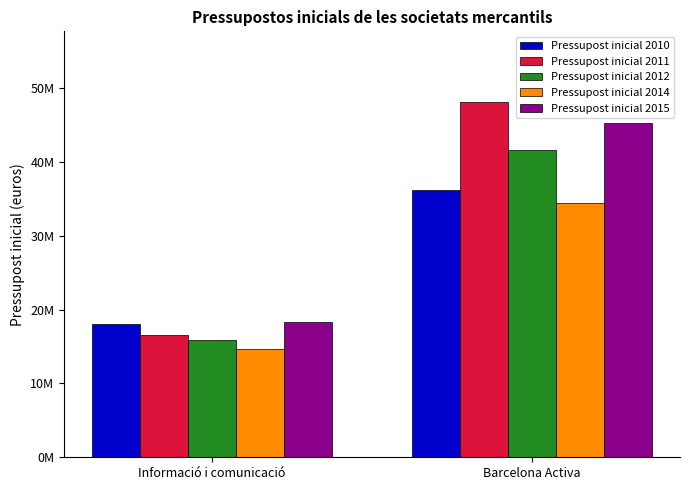

What is the label of the 2nd bar from the left?

Barcelona Activa